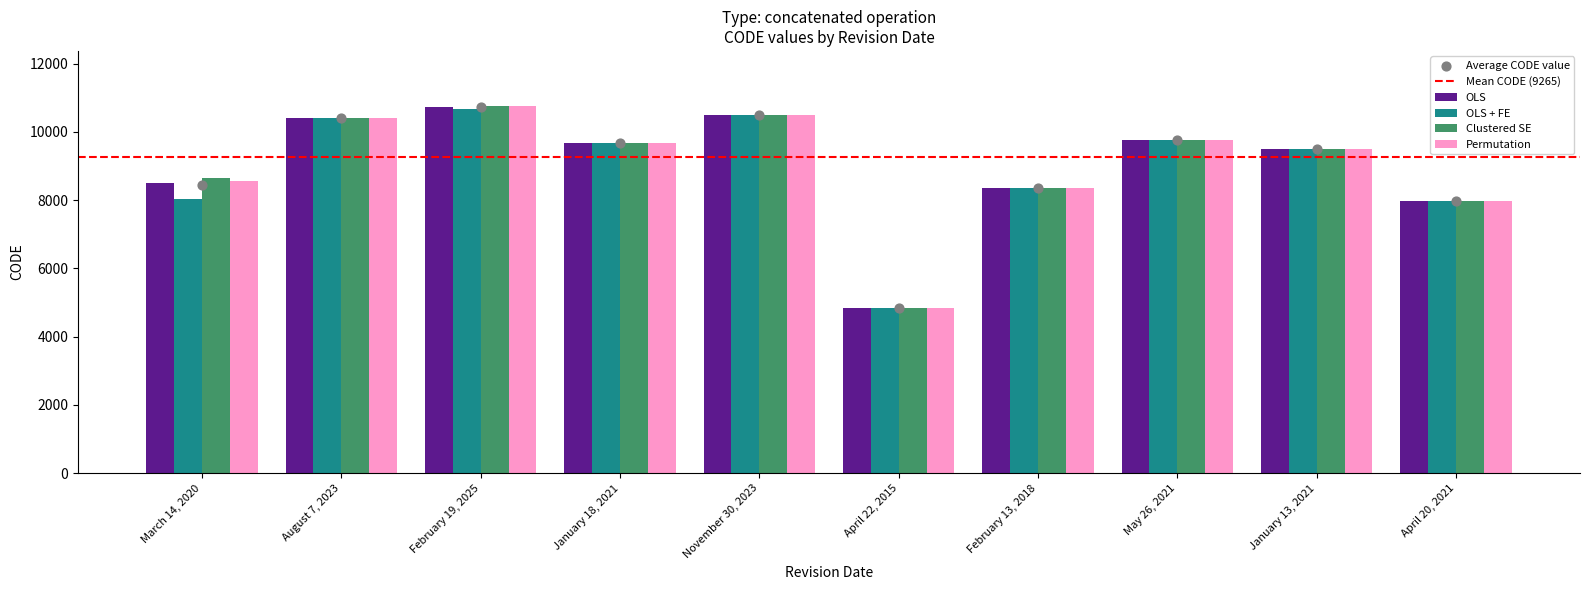

Is the value of OLS + FE at August 7, 2023 greater than the value of Permutation at March 14, 2020?

Yes